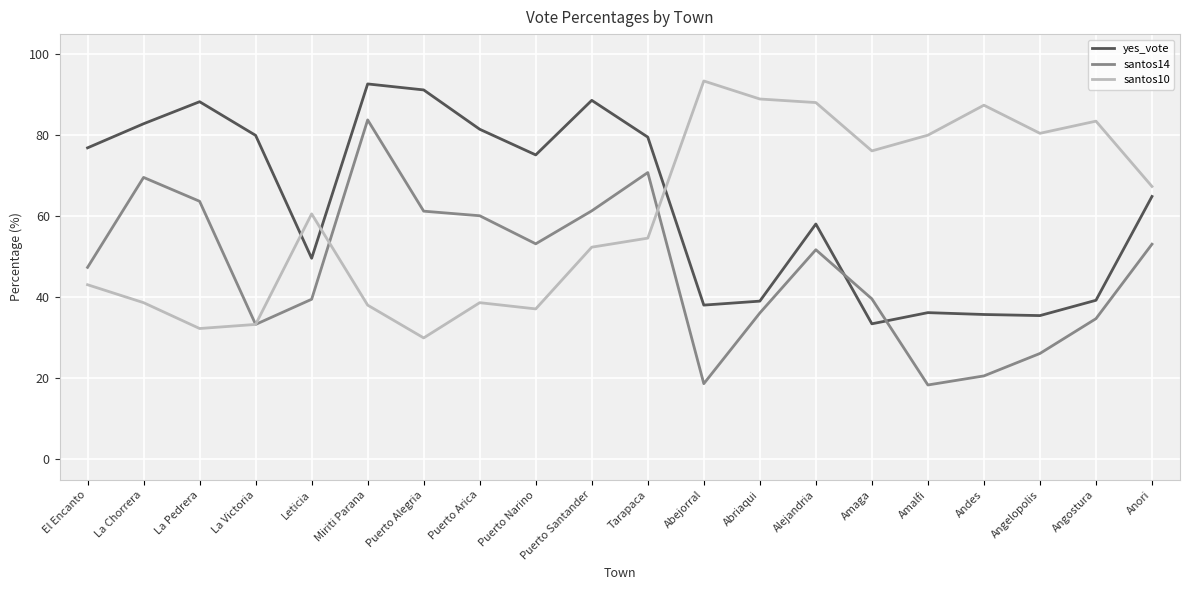

Which series ends up on top after the final intersection of santos14 and santos10?

santos10